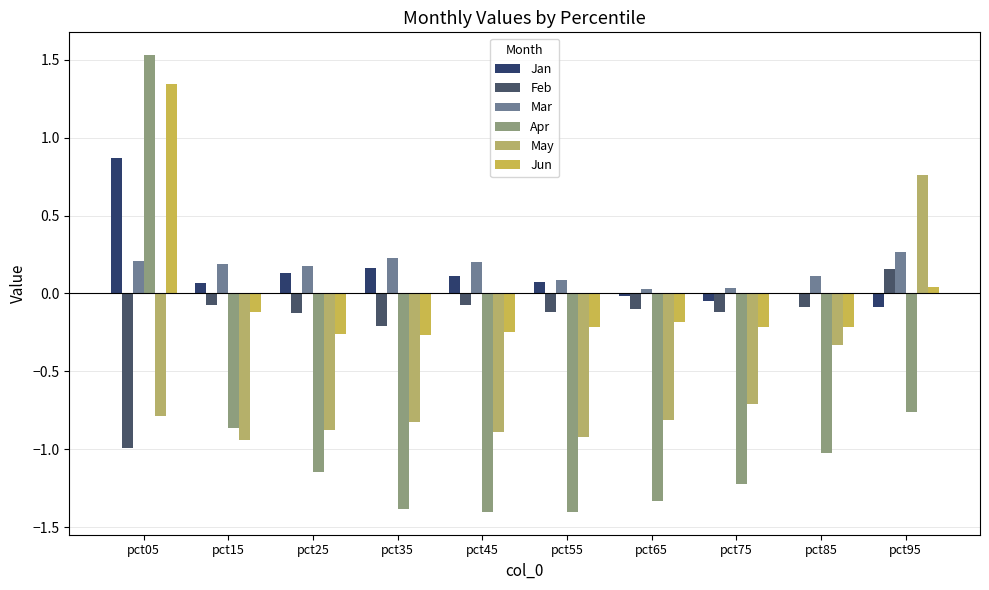

Is it true that May equals -0.5 at pct05?

False